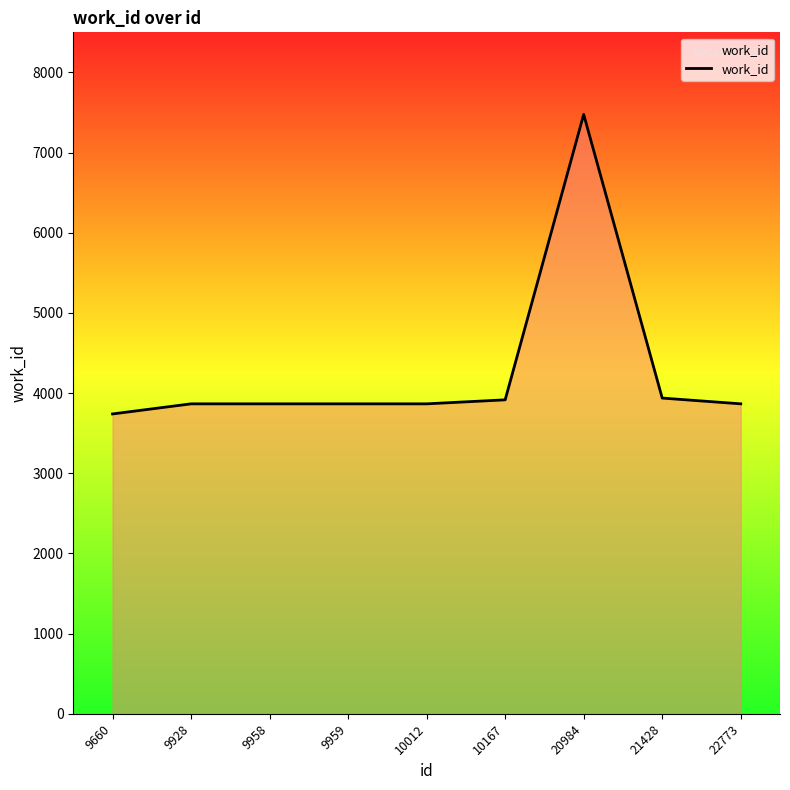

True or false: the data has more than 0 interior local peaks.

True